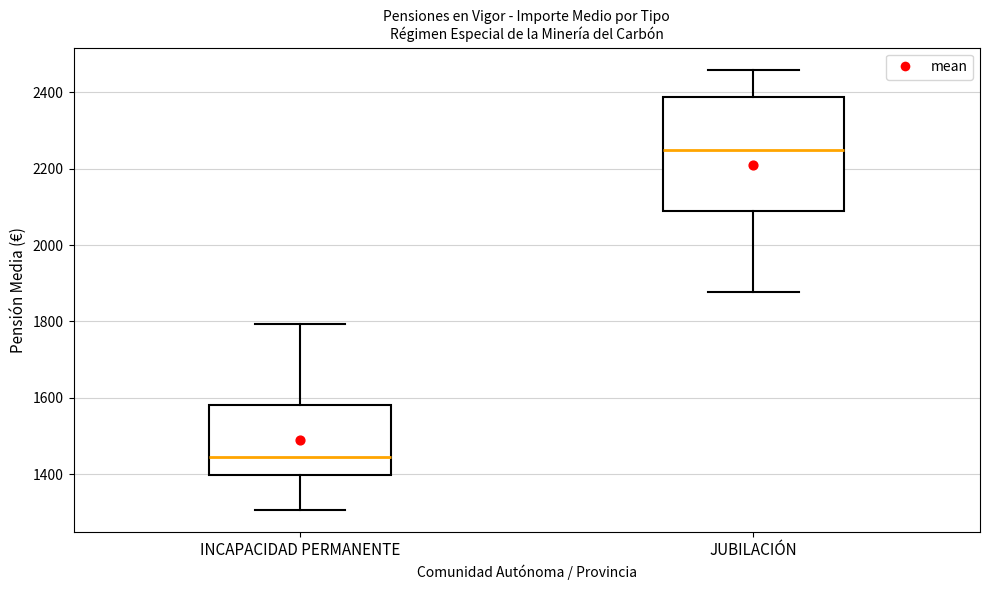

Where does the median line of the box for INCAPACIDAD PERMANENTE sit on the y-axis? The values are not printed on the chart, so give them approximately, as read against the axis.

1440